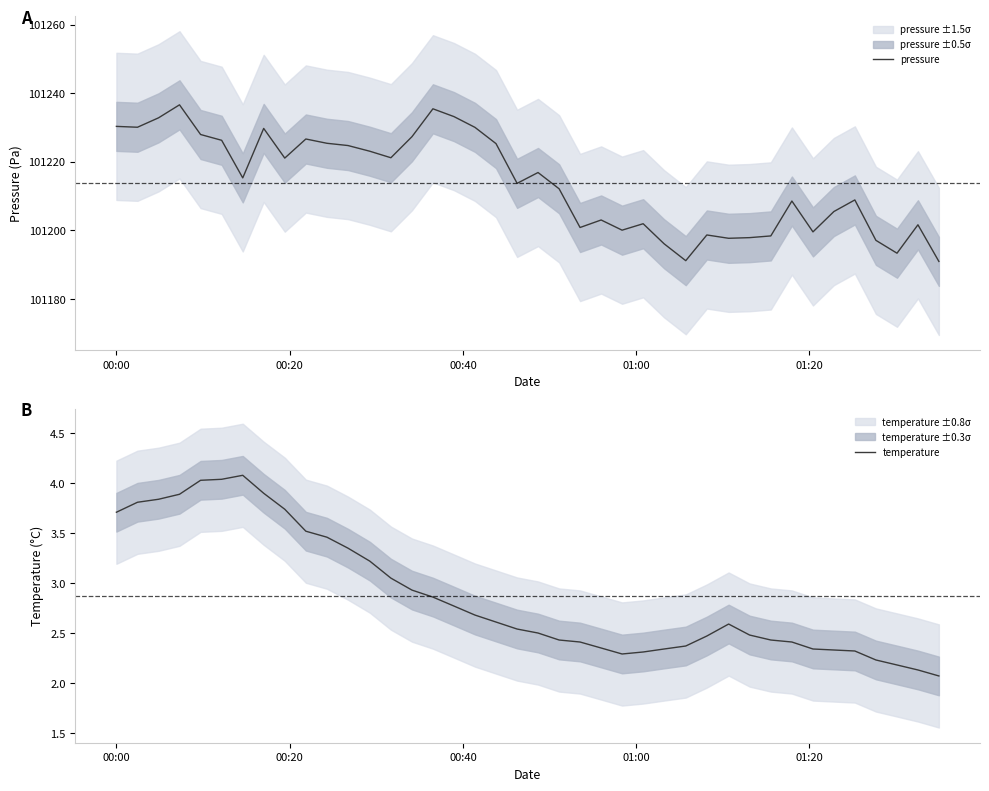

Reading left to right, list all the values displayed in this chart.

pressure: 101230.3	101230.1	101232.8	101236.6	101228.0	101226.3	101215.3	101229.8	101221.1	101226.7	101225.4	101224.8	101223.1	101221.2	101227.3	101235.5	101233.2	101230.1	101225.3	101213.7	101216.9	101212.1	101200.8	101203.0	101200.1	101201.9	101196.1	101191.2	101198.7	101197.7	101197.9	101198.4	101208.6	101199.6	101205.5	101208.9	101197.1	101193.3	101201.6	101190.9
temperature: 3.7	3.8	3.8	3.9	4.0	4.0	4.1	3.9	3.7	3.5	3.5	3.4	3.2	3.0	2.9	2.9	2.8	2.7	2.6	2.5	2.5	2.4	2.4	2.4	2.3	2.3	2.3	2.4	2.5	2.6	2.5	2.4	2.4	2.3	2.3	2.3	2.2	2.2	2.1	2.1